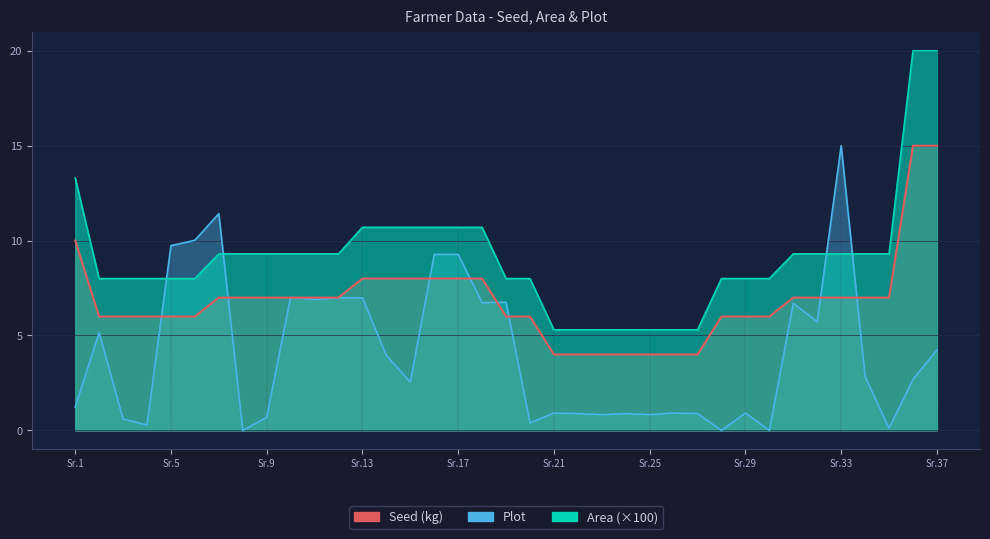

How many lines are shown in the chart?

3